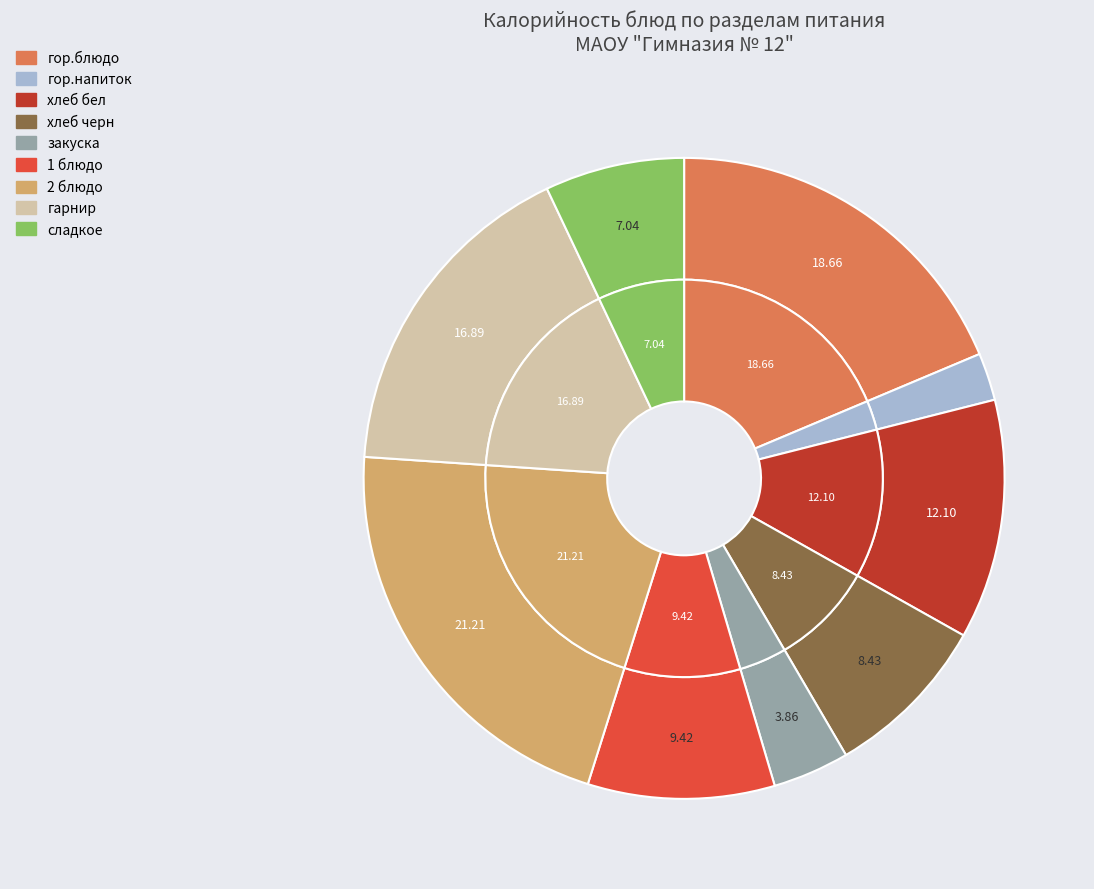

How many segments does this pie chart have?

9